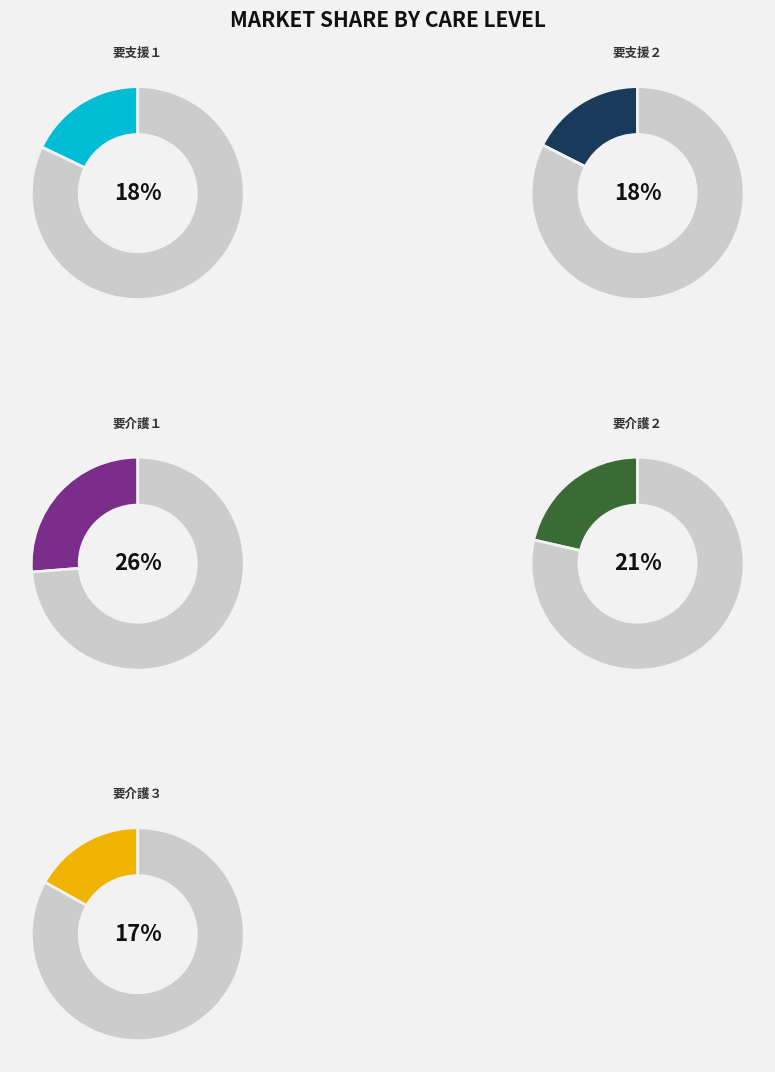

To the nearest percent, what is the average slice percentage?

20%